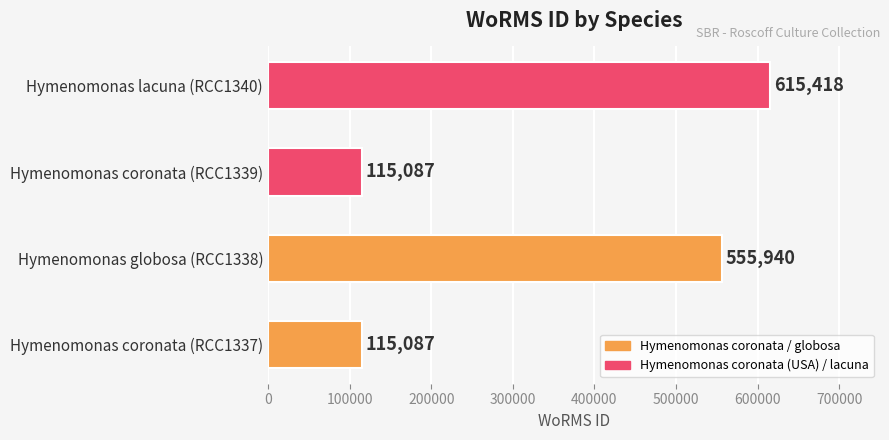

Between Hymenomonas lacuna (RCC1340) and Hymenomonas globosa (RCC1338), which is larger?

Hymenomonas lacuna (RCC1340)